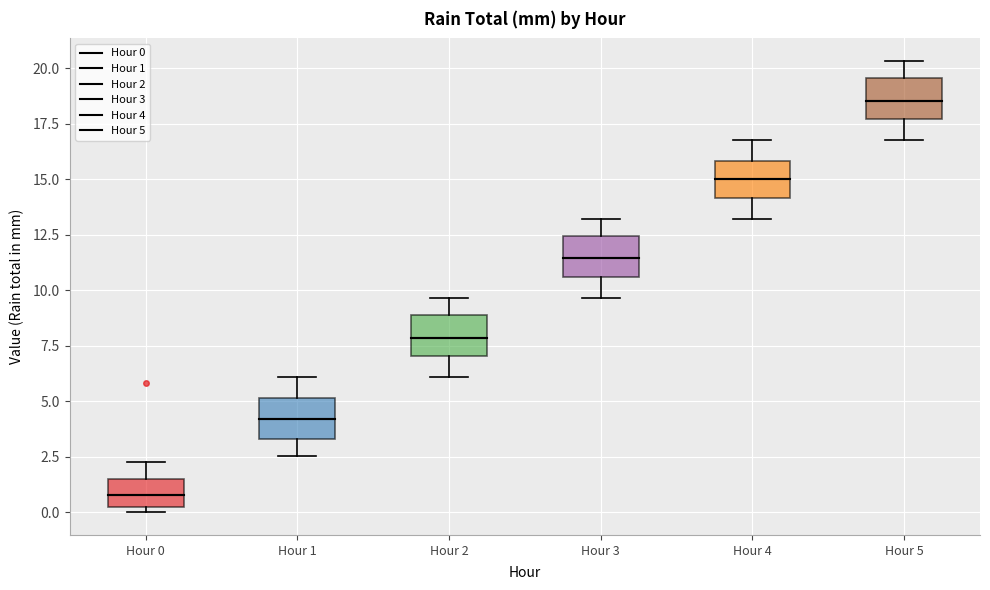

Which box has the lowest median line?

Hour 0